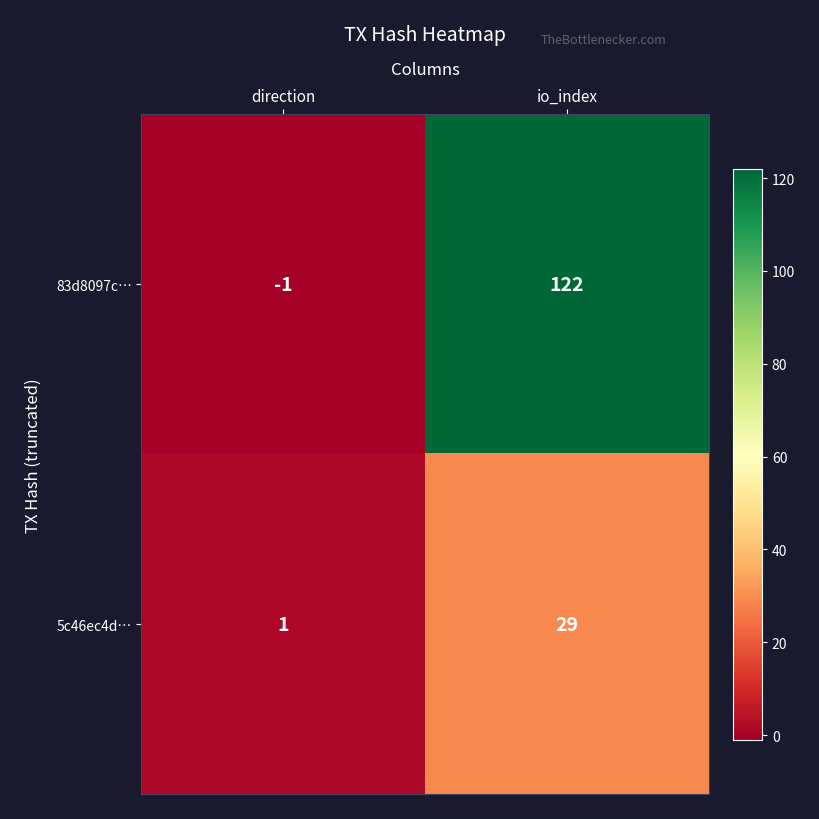

At which category is the sum across all series the highest?

io_index